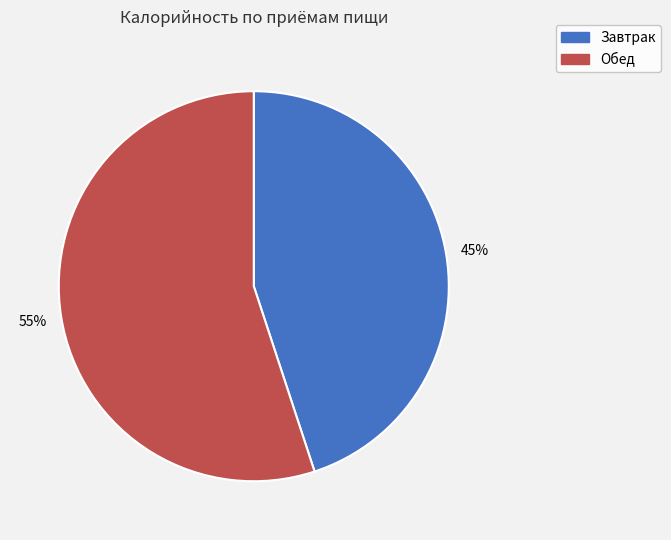

Is it true that Обед is 46% of the pie?

False